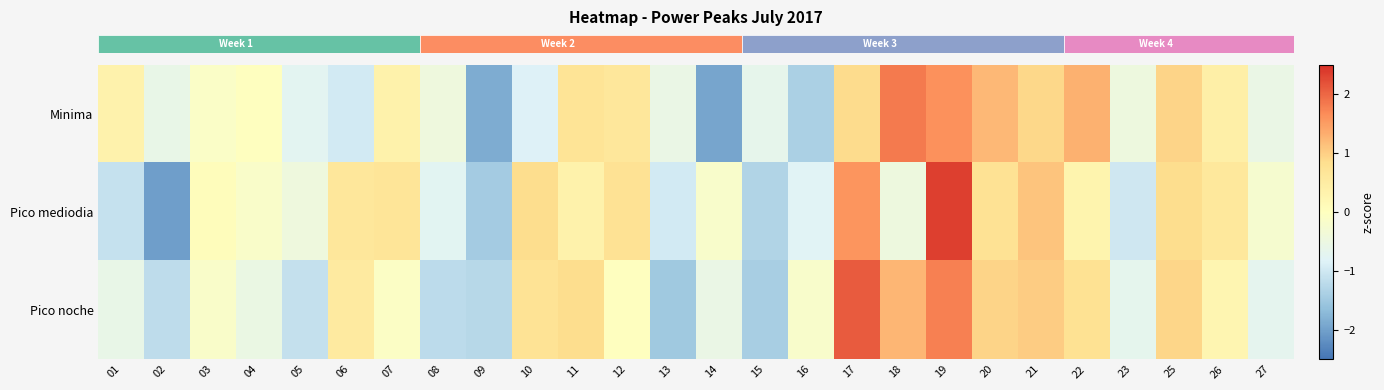

What is the minimum value shown in the chart?

-2.0